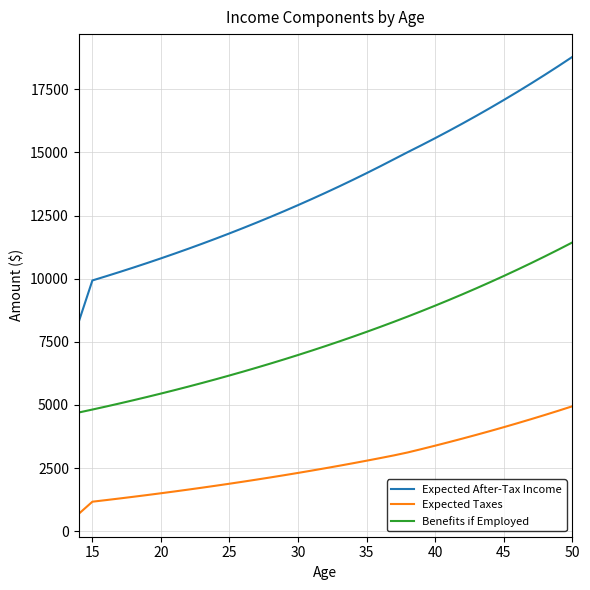

What are all the series names shown in the legend?

Expected After-Tax Income, Expected Taxes, Benefits if Employed